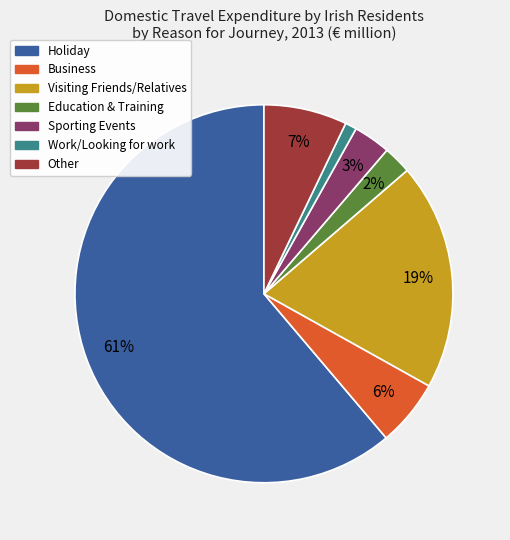

To the nearest percent, what percentage of the pie is Visiting Friends/Relatives?

19%